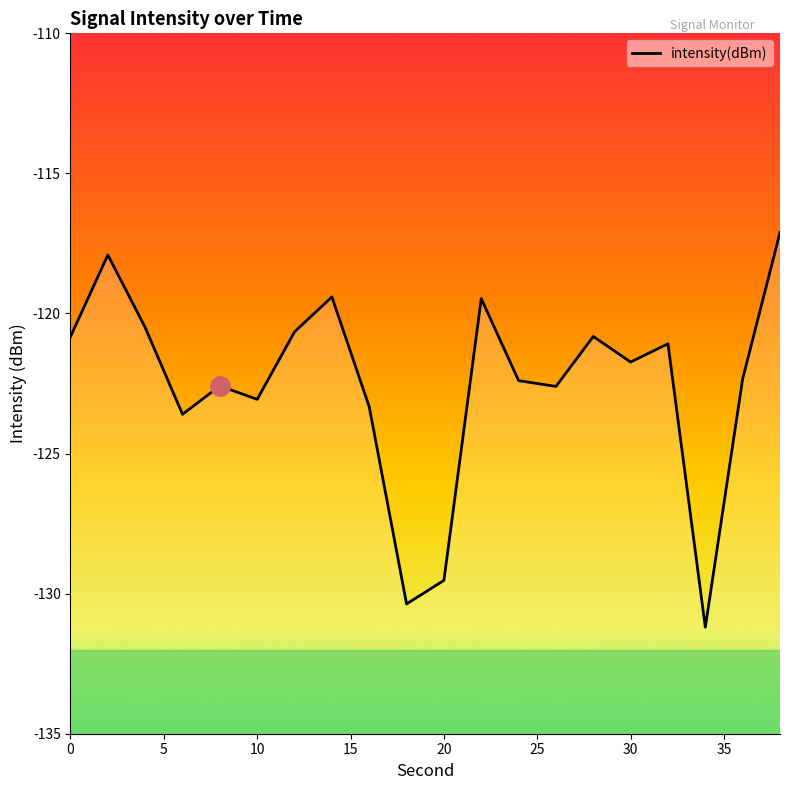

Rank the categories by value from highest to lowest.

38, 2, 14, 22, 4, 12, 28, 0, 32, 30, 36, 24, 8, 26, 10, 16, 6, 20, 18, 34